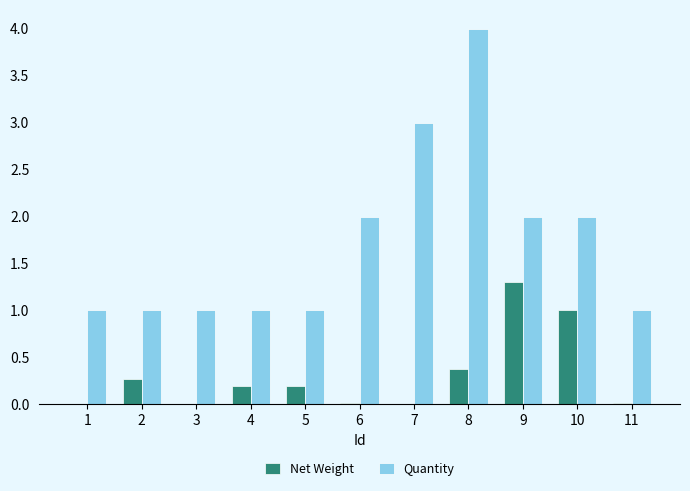

Is the value of Net Weight at 5 greater than the value of Quantity at 8?

No